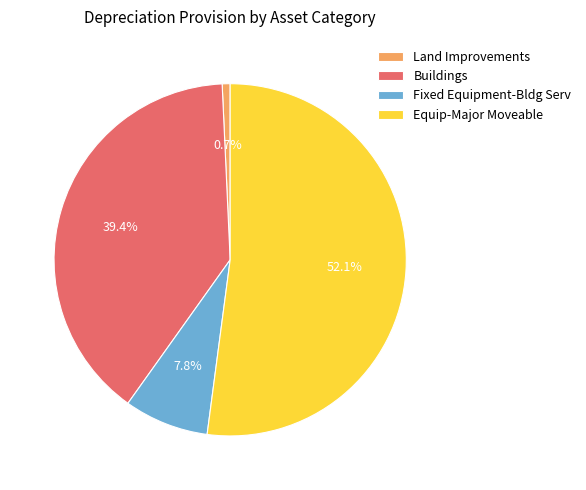

Which category has the smallest portion of the pie?

Land Improvements